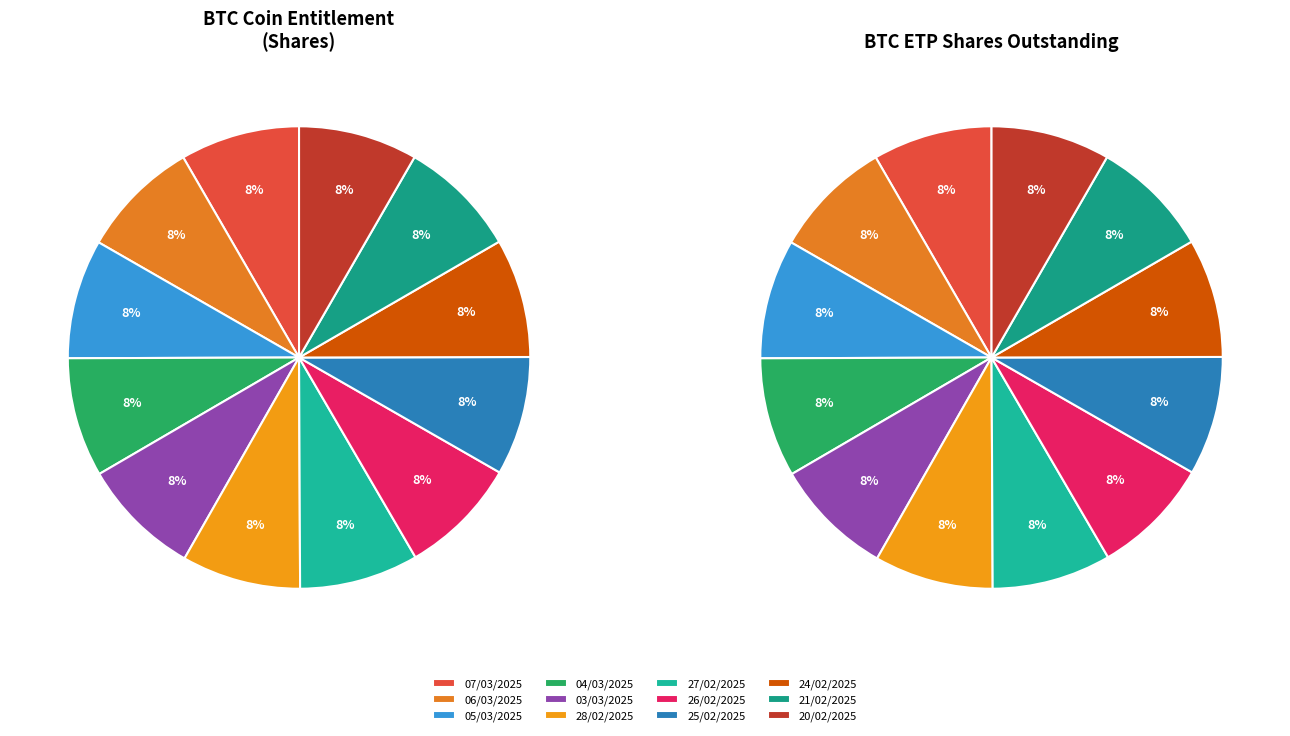

Does any single category account for the majority?

No